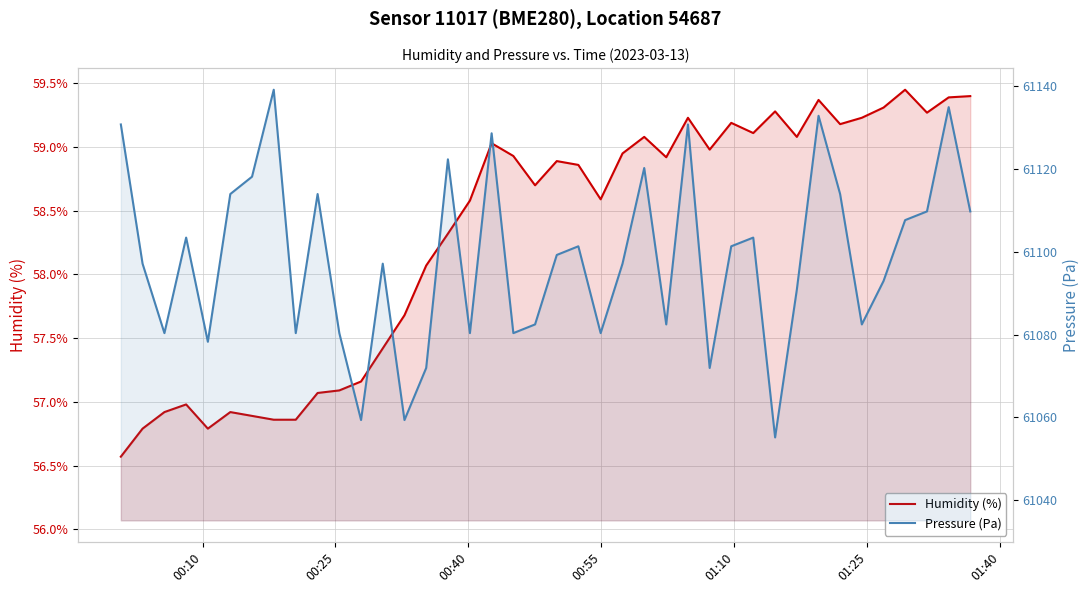

True or false: Pressure (Pa) and Humidity (%) cross at least once.

False